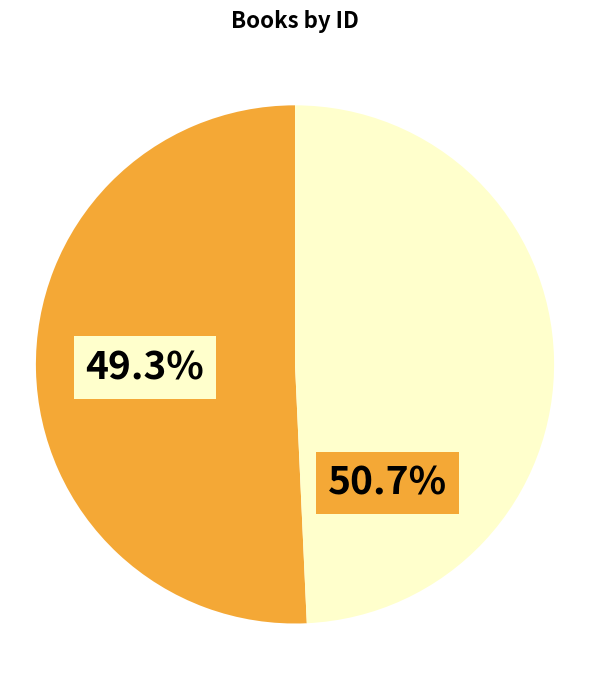

The 385 slice represents 51% of the pie. True or false?

True